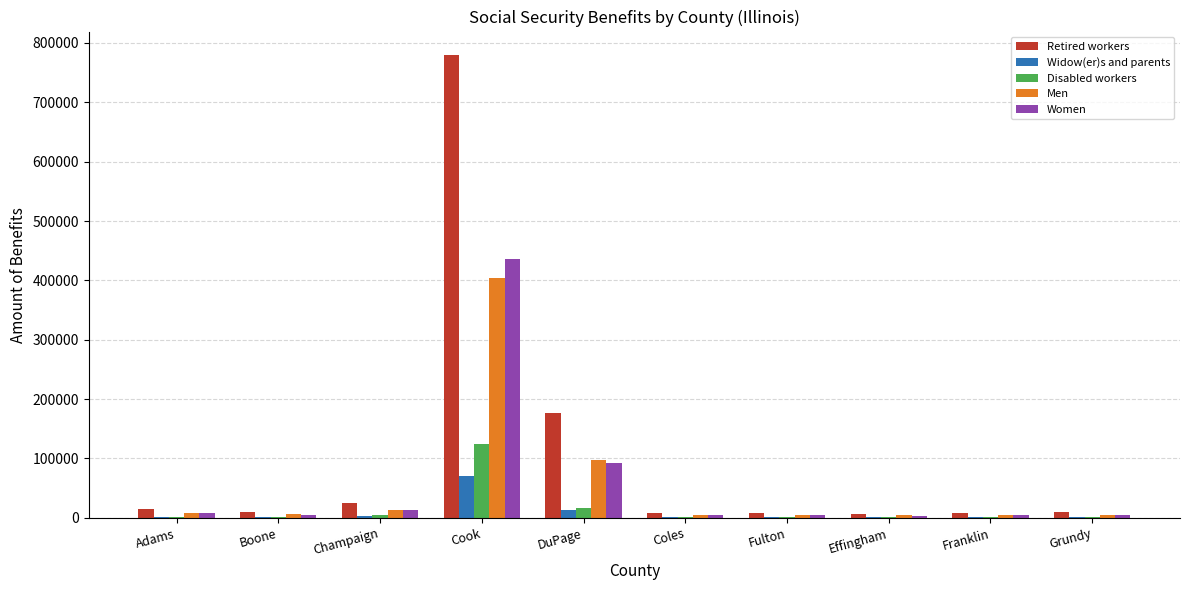

True or false: Widow(er)s and parents has a value of 44716 at Cook.

False